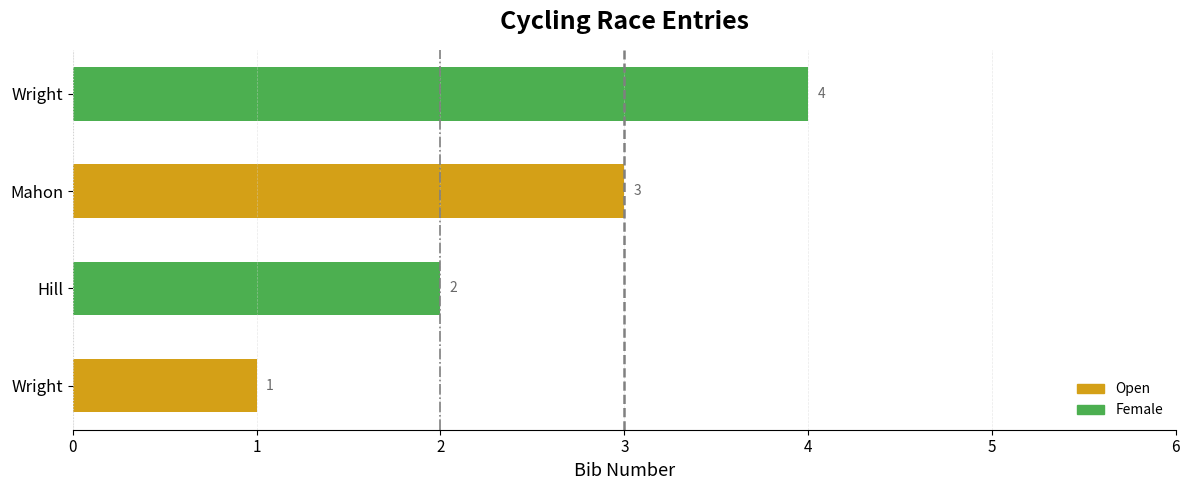

How many values are below 3?

2